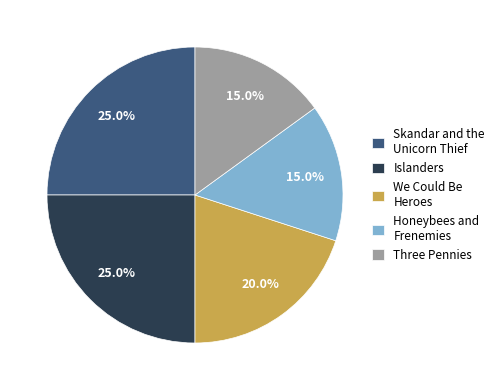

How many slices are in this pie chart?

5